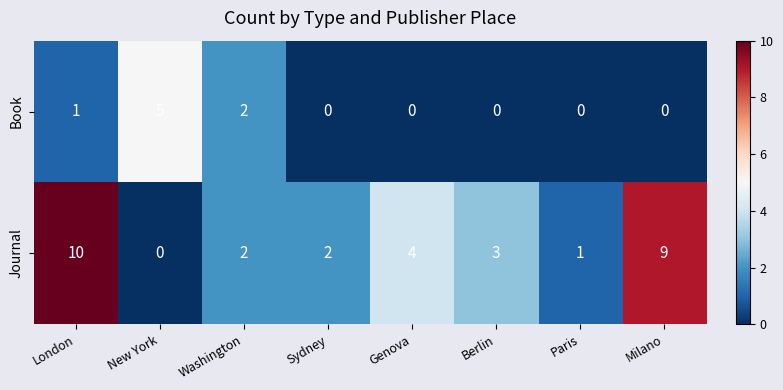

At Paris, list the series in order from smallest to largest.

Book, Journal